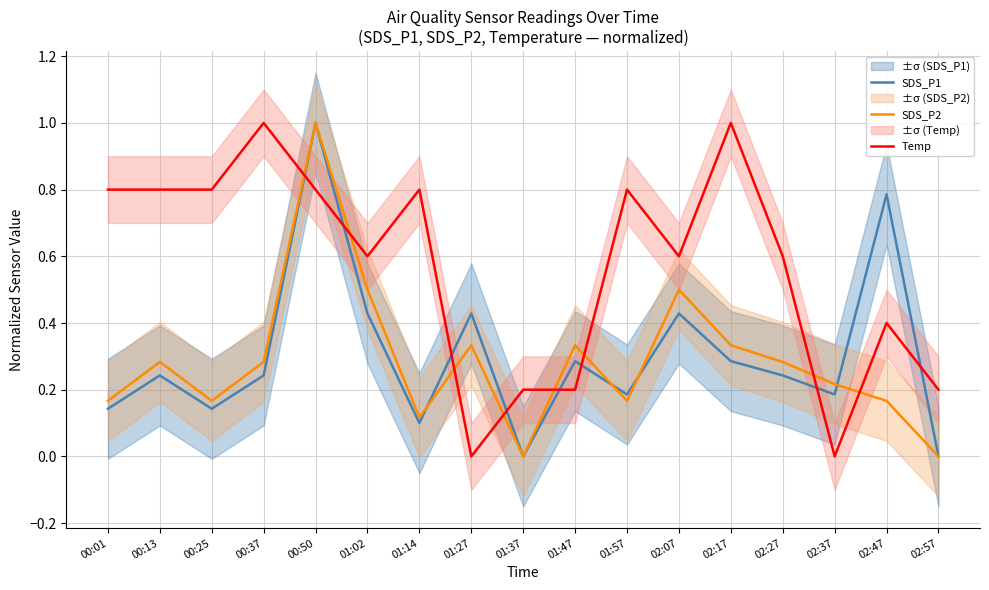

What is the sum of the SDS_P2 values at 02:57 and 01:57?

0.2